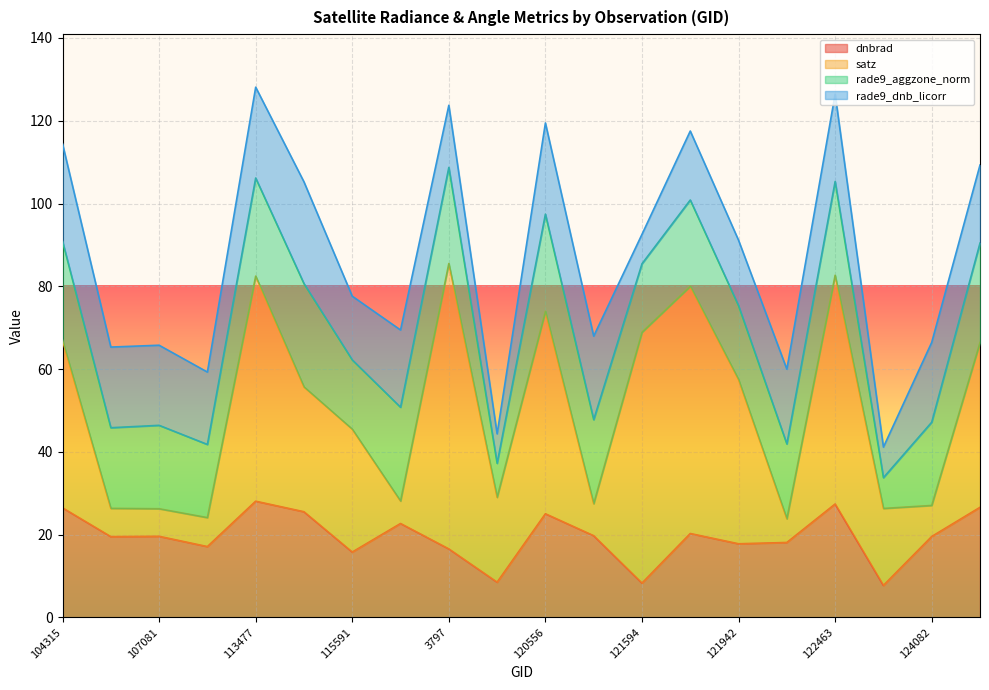

How many values in the rade9_aggzone_norm series are below 20?

8